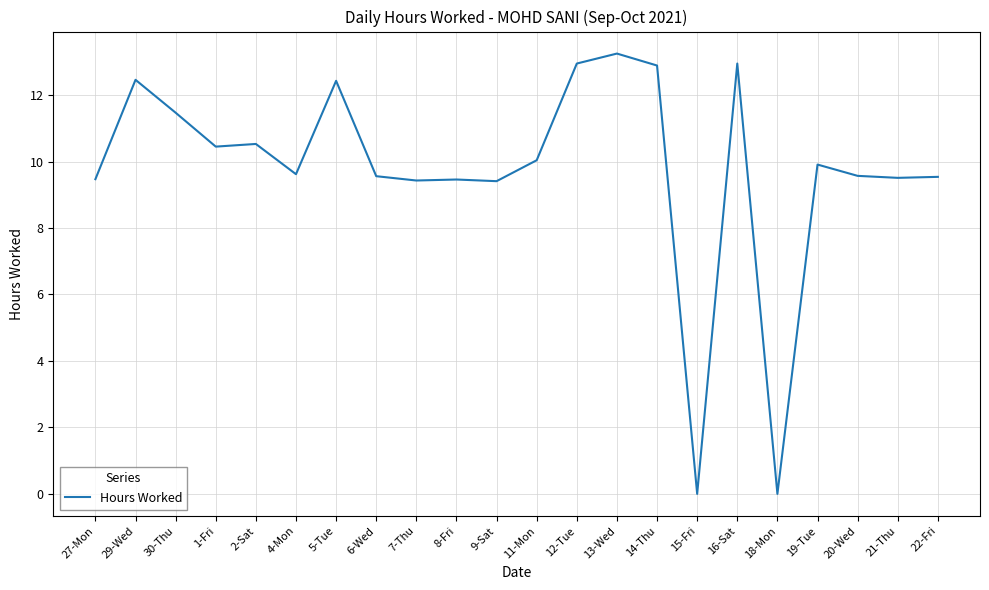

Which category has the highest value across all series?

13-Wed